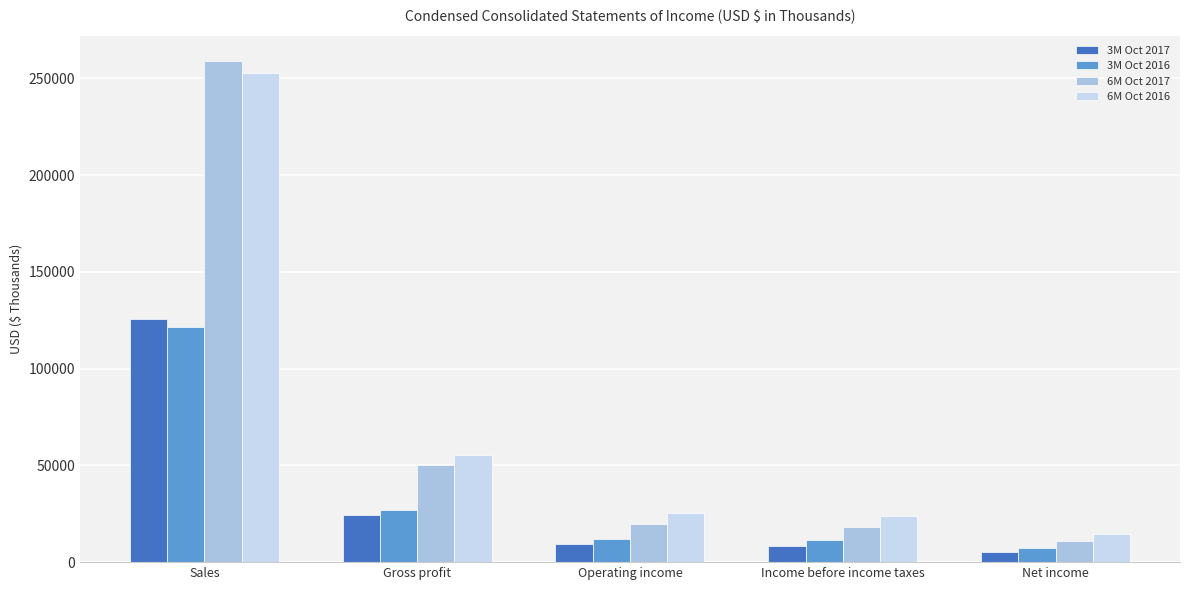

At how many categories does at least one series exceed 243860?

1